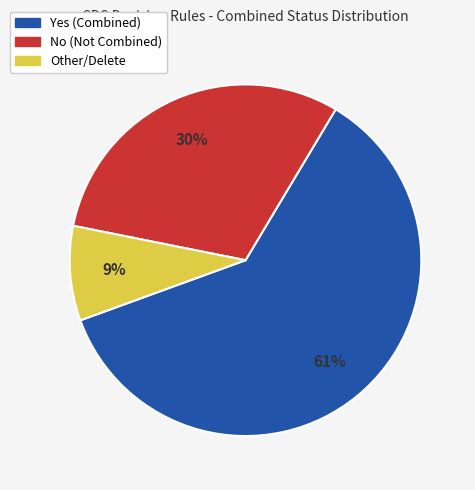

Is there a majority slice in this chart?

Yes